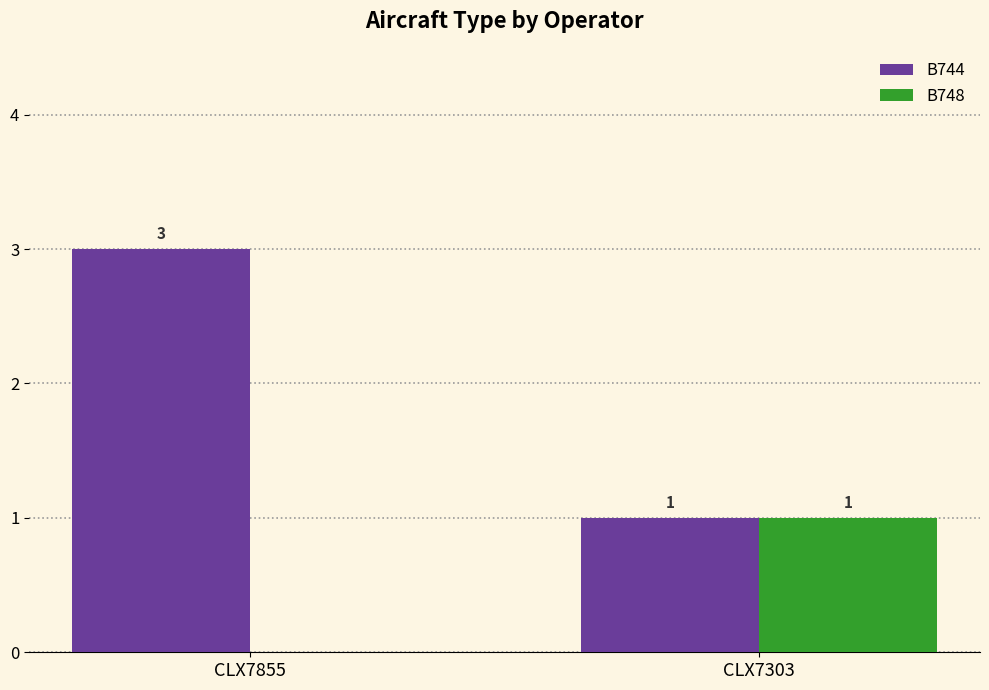

Is it true that B748 equals 0 at CLX7303?

False